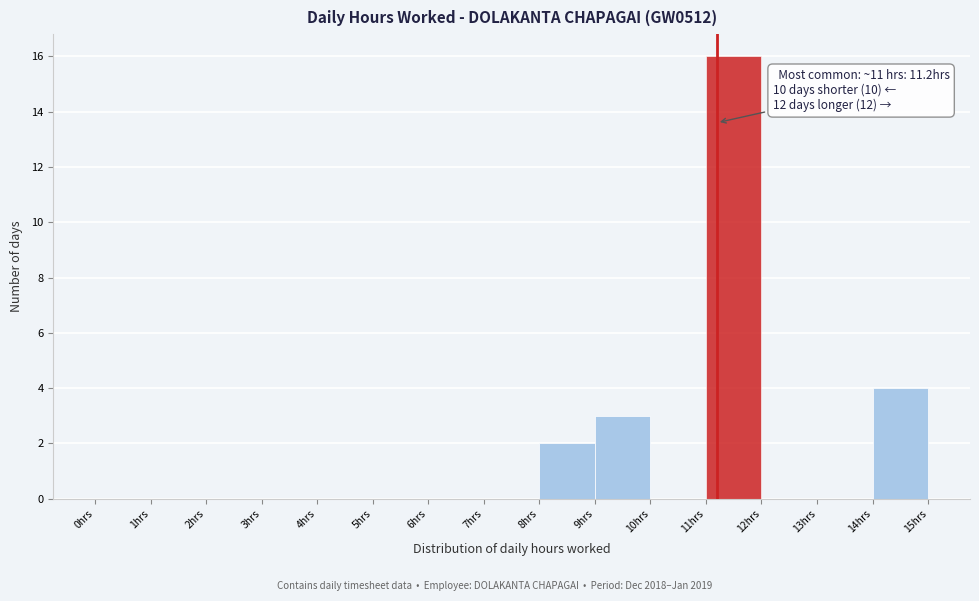

Over which range of the x-axis is the bar tallest?

11 to 12